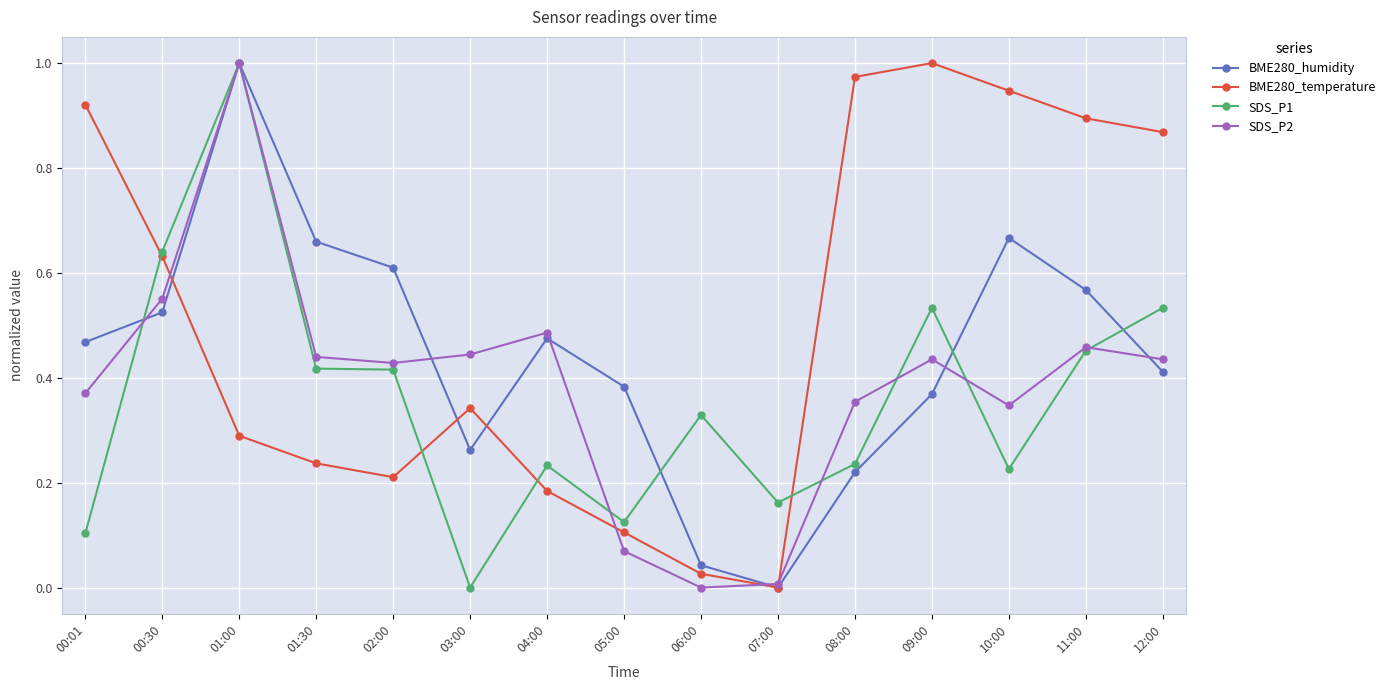

How many SDS_P1 values are between 0 and 1?

15